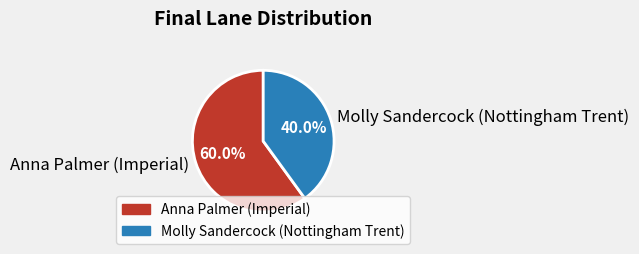

Which category has the biggest portion of the pie?

Anna Palmer (Imperial)